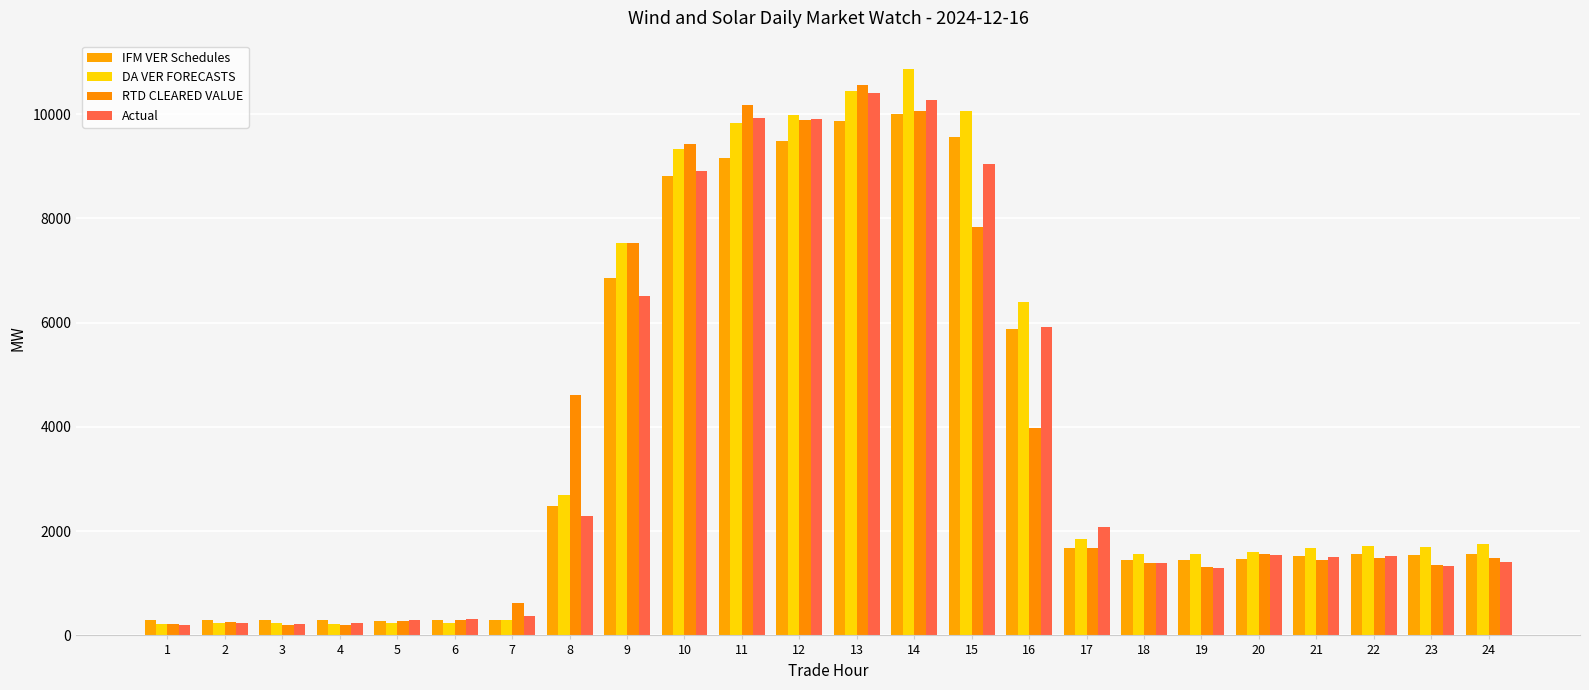

Between 2 and 14, which series saw the biggest shift?

DA VER FORECASTS